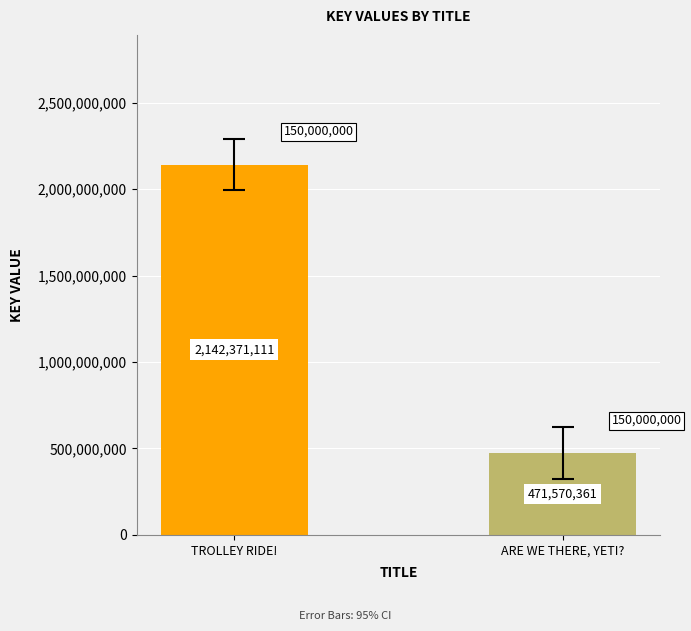

Which label corresponds to the smallest value in the chart?

ARE WE THERE, YETI?